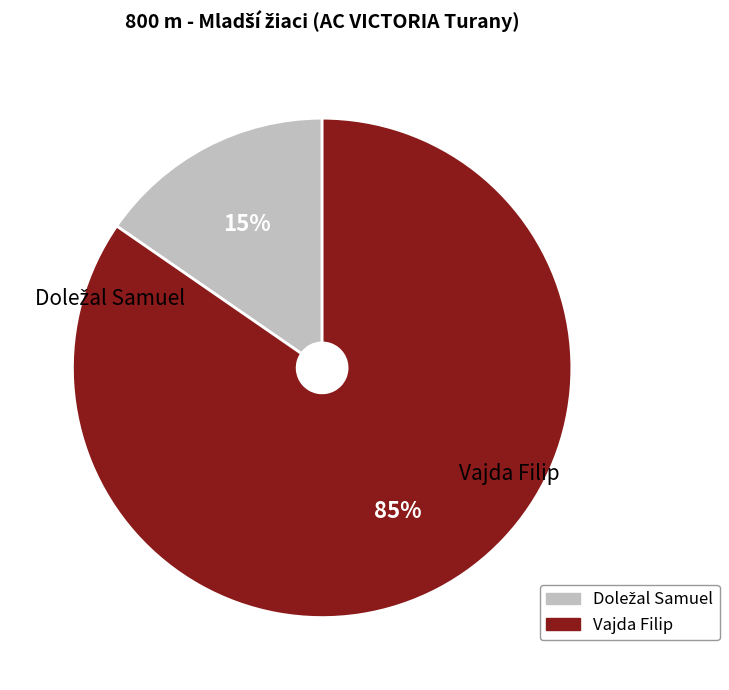

Does Vajda Filip account for over 50% of the chart?

Yes